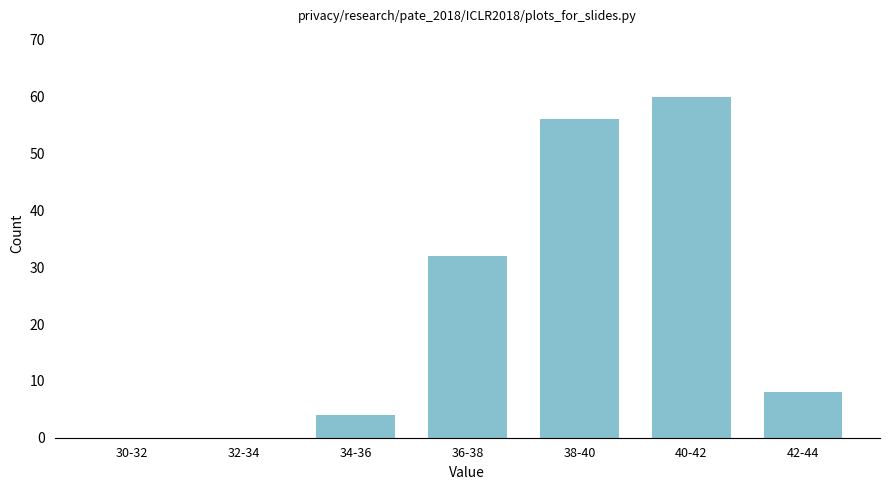

Reading left to right, list all the values displayed in this chart.

30-32=0	32-34=0	34-36=4	36-38=32	38-40=56	40-42=60	42-44=8